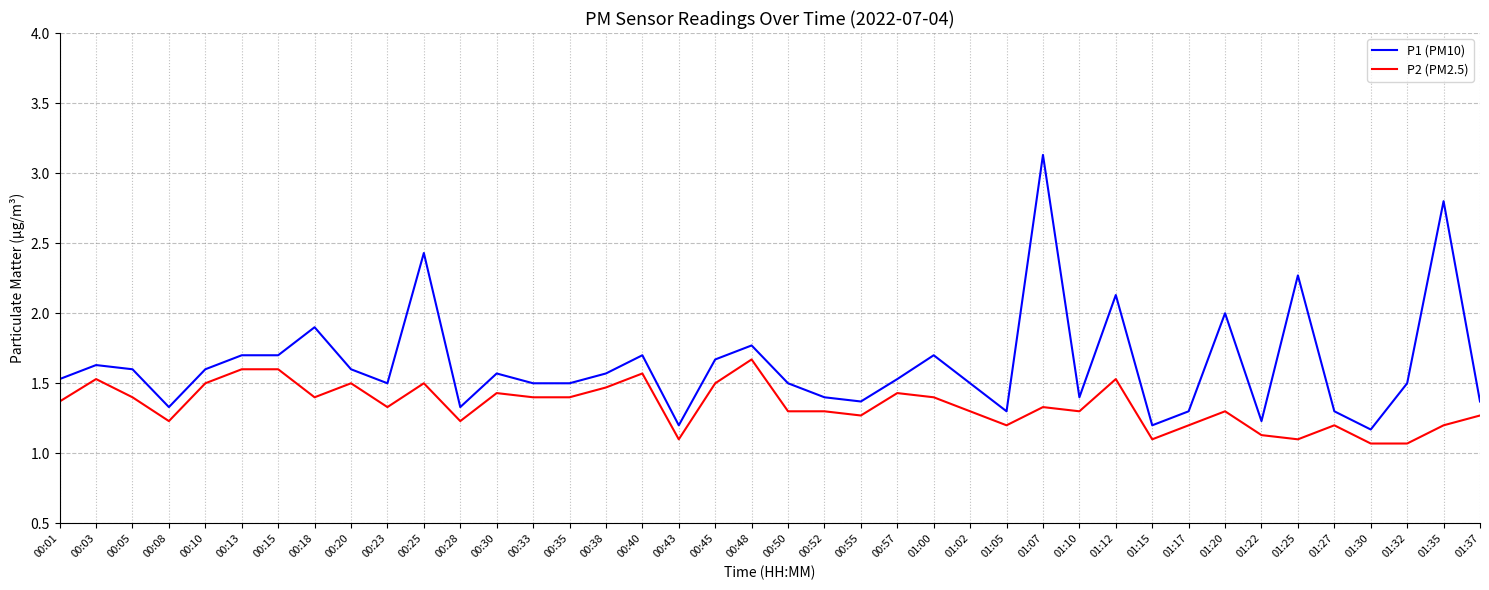

Rank the series by their average value, from lowest to highest.

P2 (PM2.5), P1 (PM10)